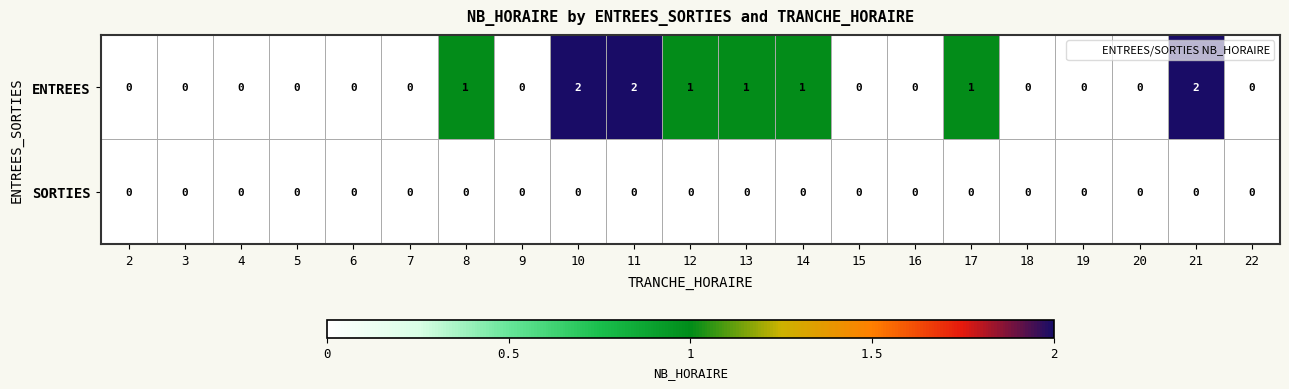

Rank the series by their average value, from lowest to highest.

SORTIES, ENTREES